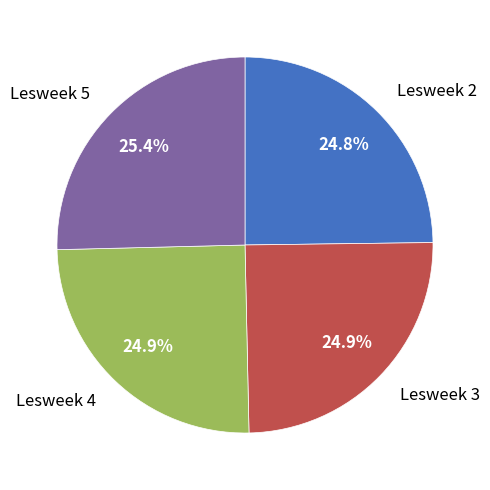

Does any single category account for the majority?

No